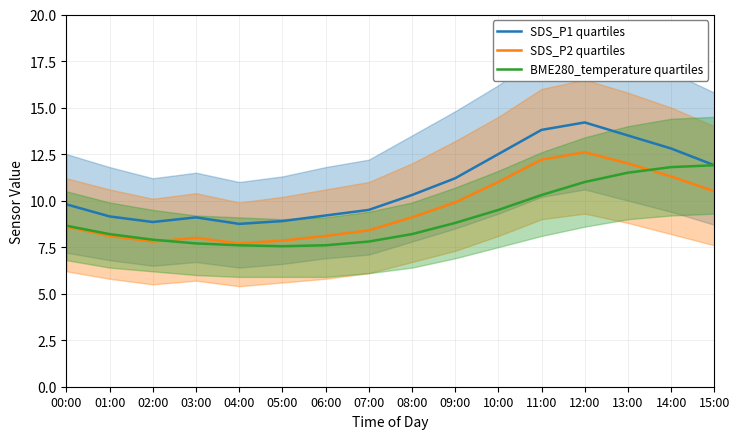

Which series has the largest total across all categories?

SDS_P1 quartiles